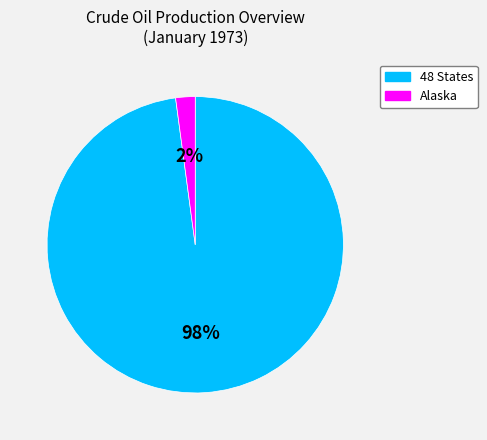

To the nearest percent, what is the average slice percentage?

50%